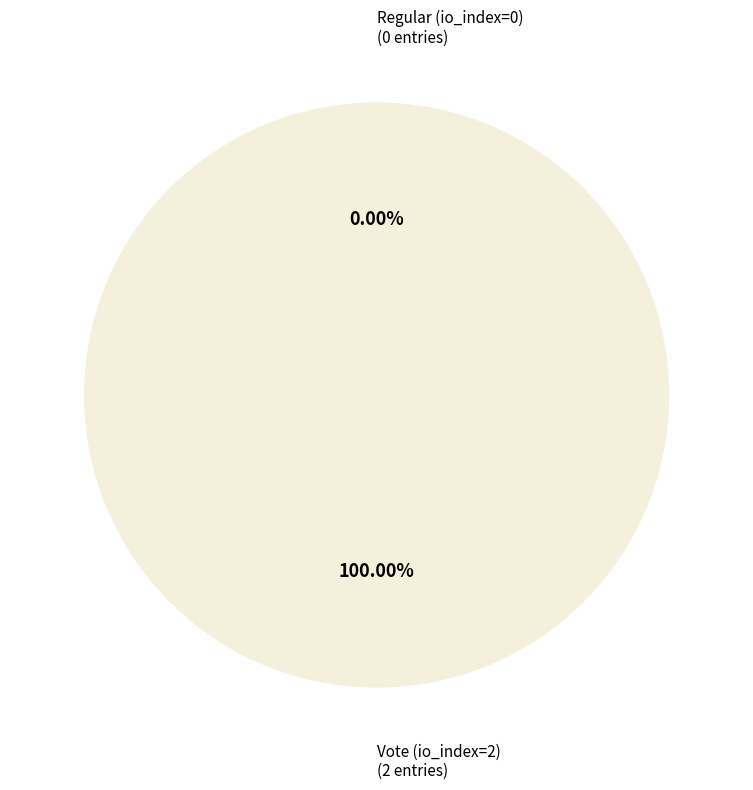

How much of the chart is everything except Regular (io_index=0)?

100.0%